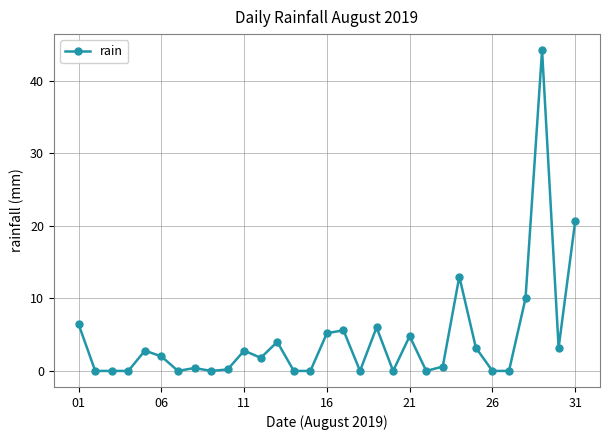

What is the sum of all values?

136.8